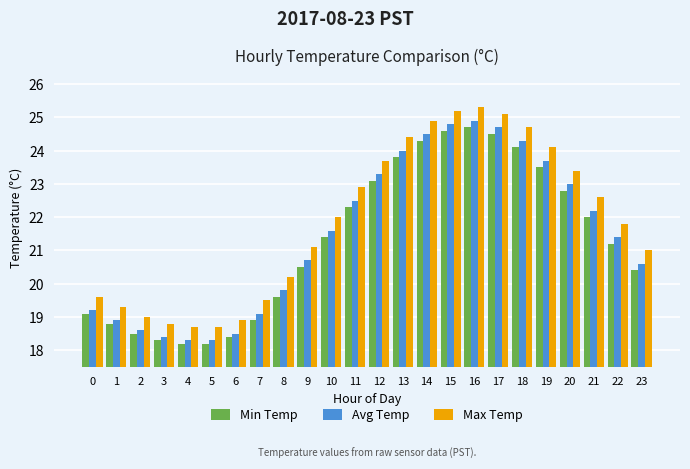

Which series has the largest total across all categories?

Max Temp